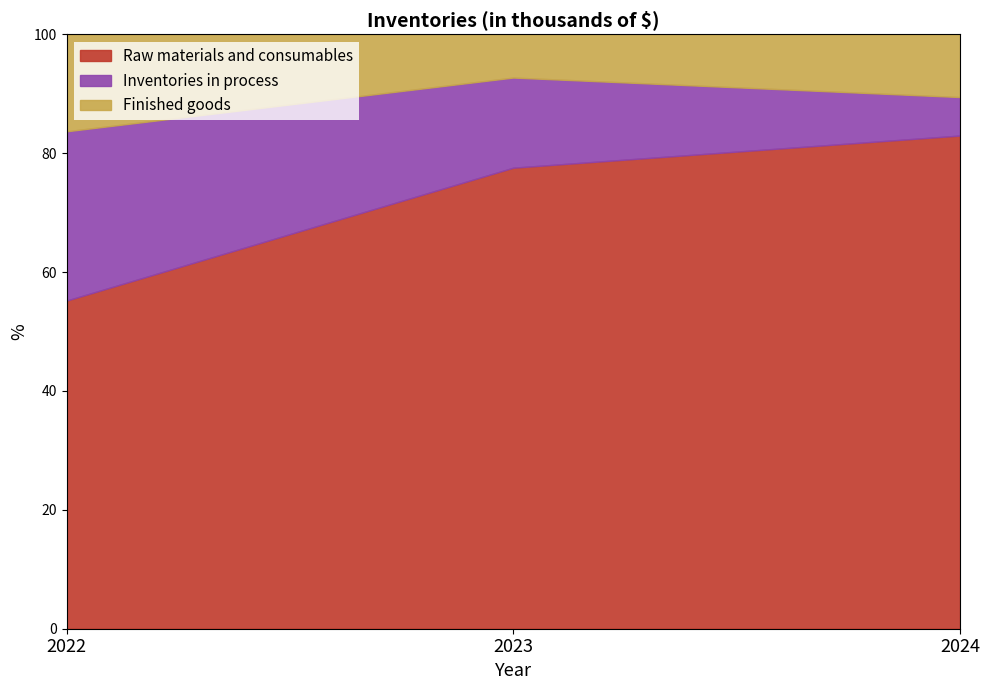

At which category is the sum across all series the highest?

2024